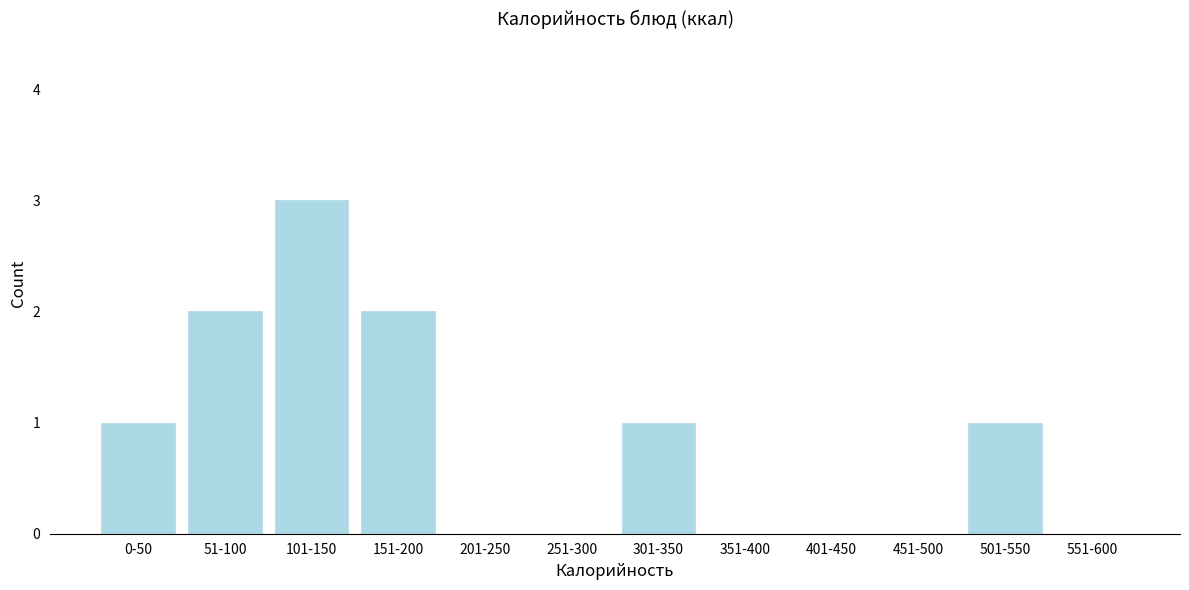

Reading left to right, what are all the values shown in this chart?

0-50=1	51-100=2	101-150=3	151-200=2	201-250=0	251-300=0	301-350=1	351-400=0	401-450=0	451-500=0	501-550=1	551-600=0